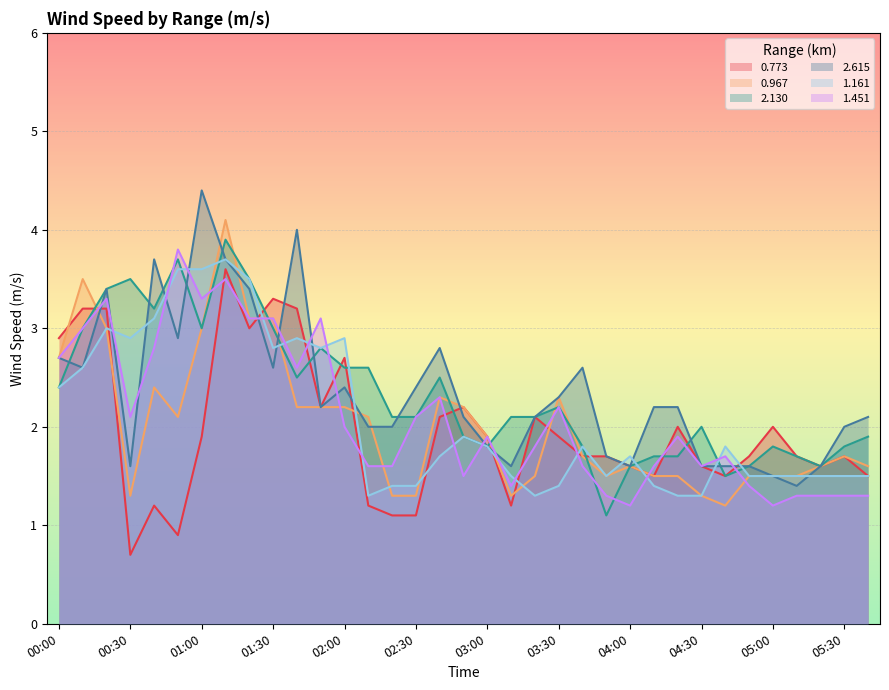

What is the average value of the 0.967 series?

2.0